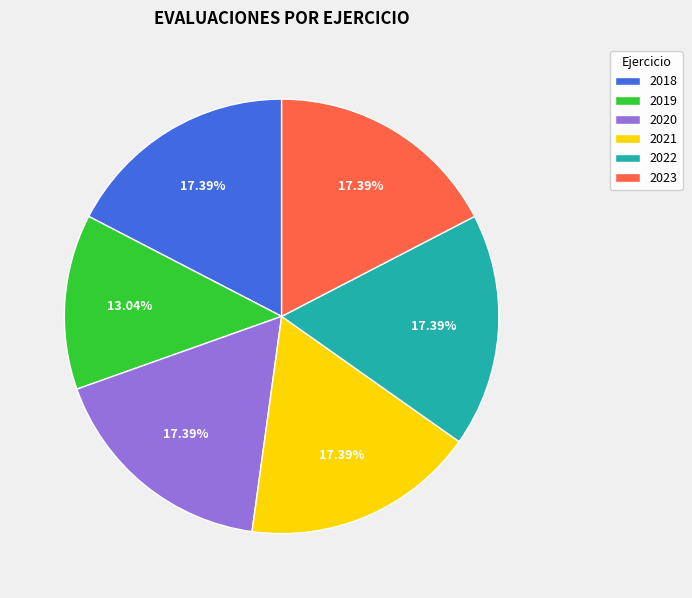

What percentage do 2019 and 2022 together represent?

30.4%